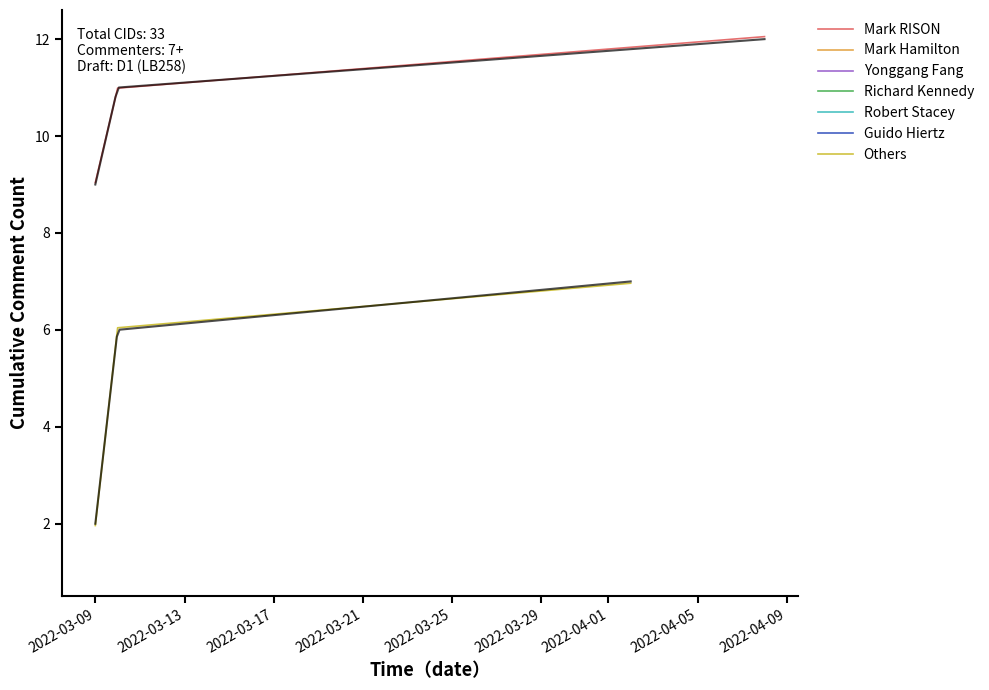

The Mark RISON series shows 7.6 at 2022-03-13. True or false?

False